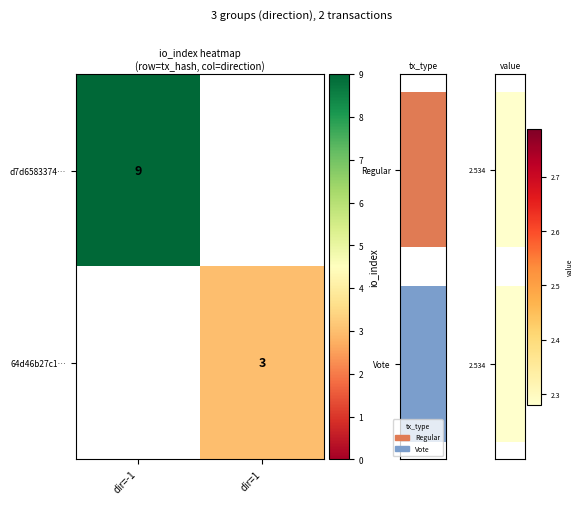

At how many categories does at least one series exceed 5?

1